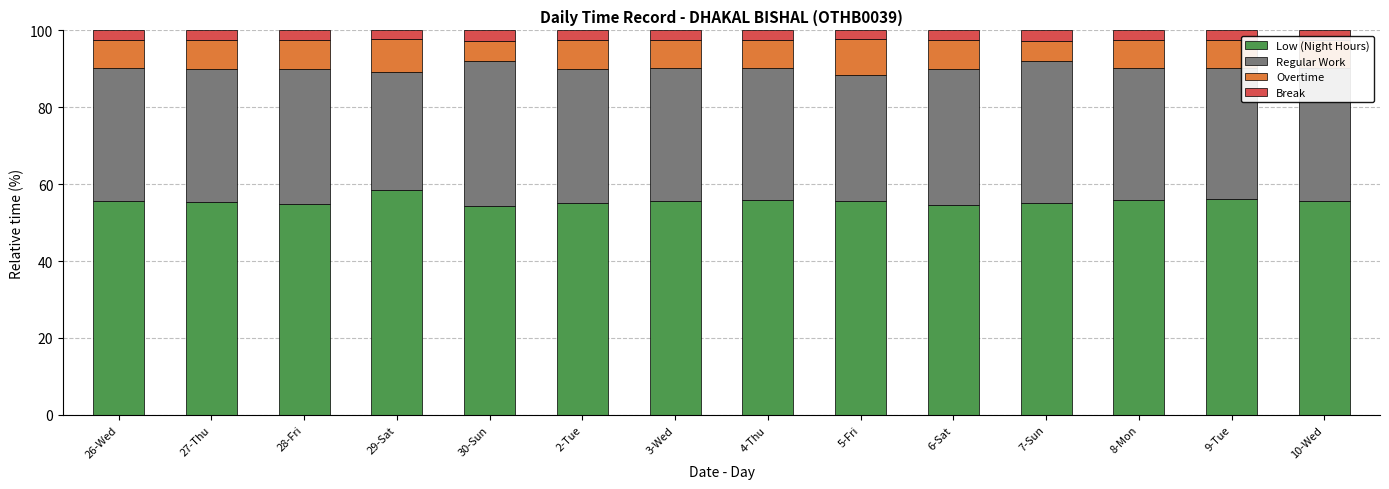

What is the sum of all Low (Night Hours) values?

778.2